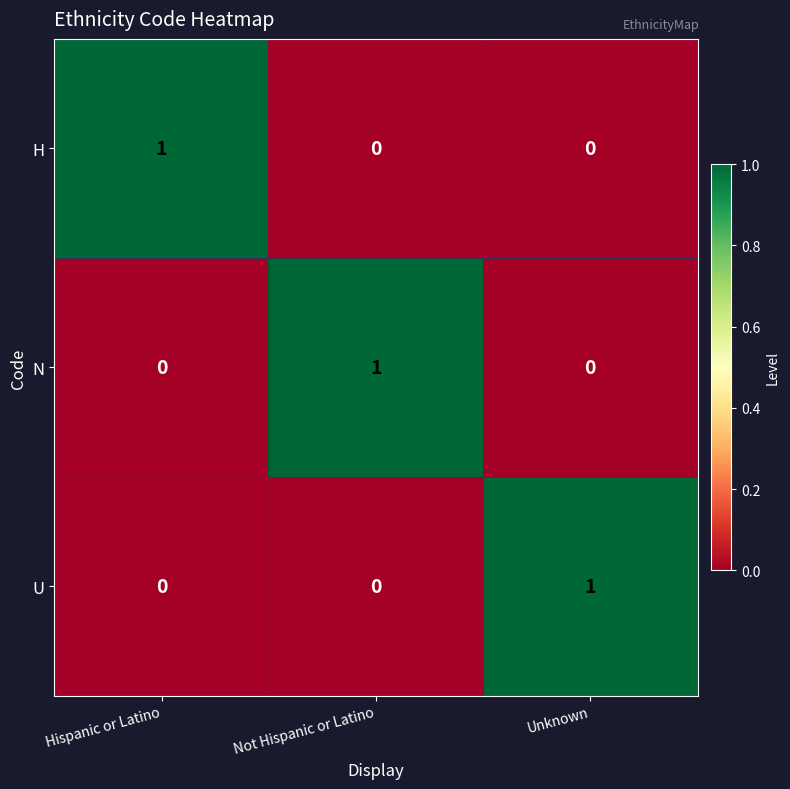

Is it true that U equals 1 at Unknown?

True